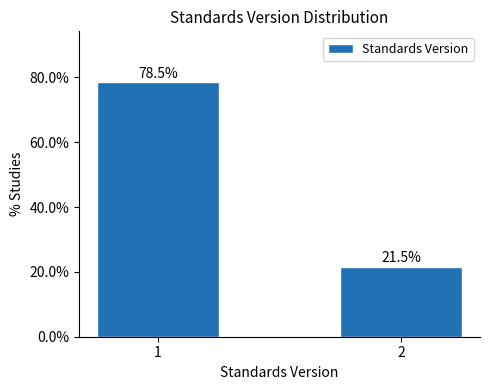

Reading left to right, extract all data points from this chart.

78.5	21.5